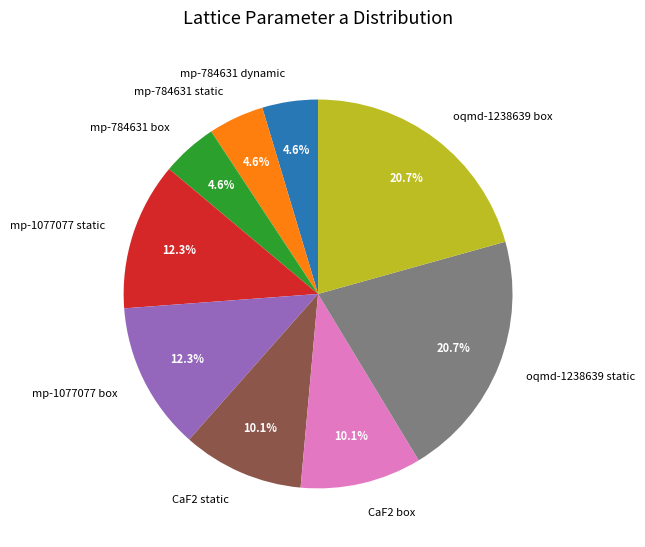

What is the ratio of the value at CaF2 static to the value at mp-784631 box?

2.2